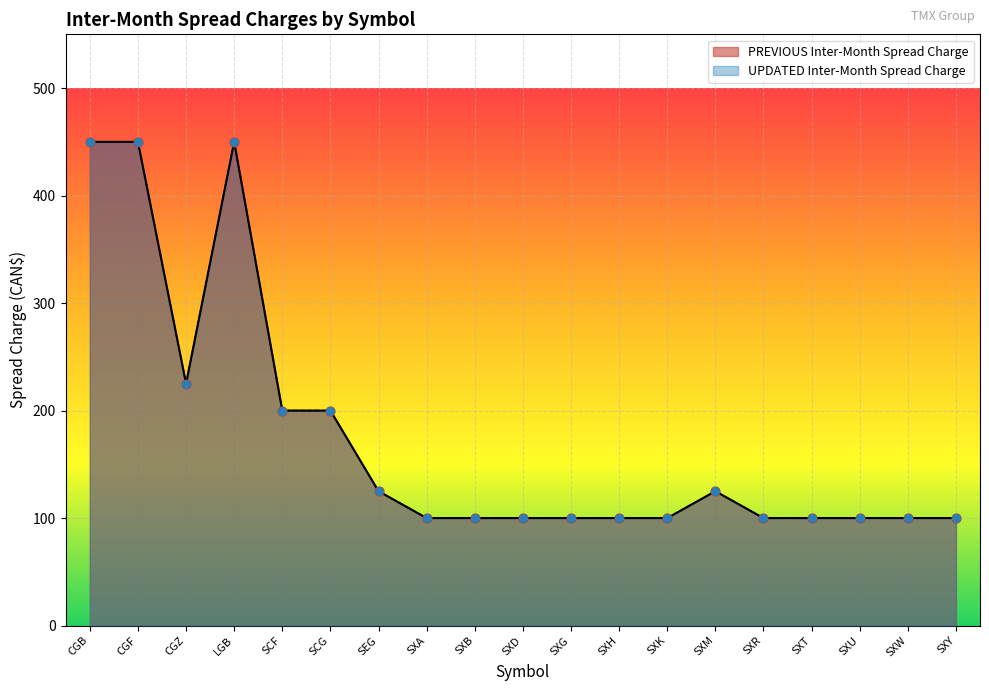

What are all the series names shown in the legend?

PREVIOUS Inter-Month Spread Charge, UPDATED Inter-Month Spread Charge